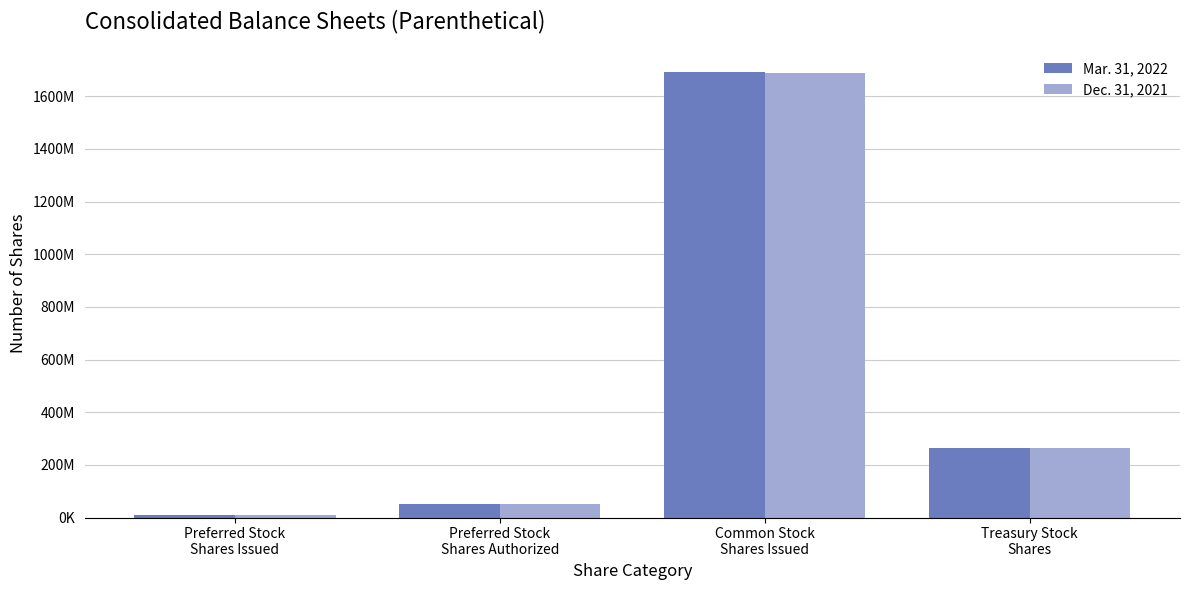

Is it true that Dec. 31, 2021 equals 50000000 at Preferred Stock
Shares Authorized?

True